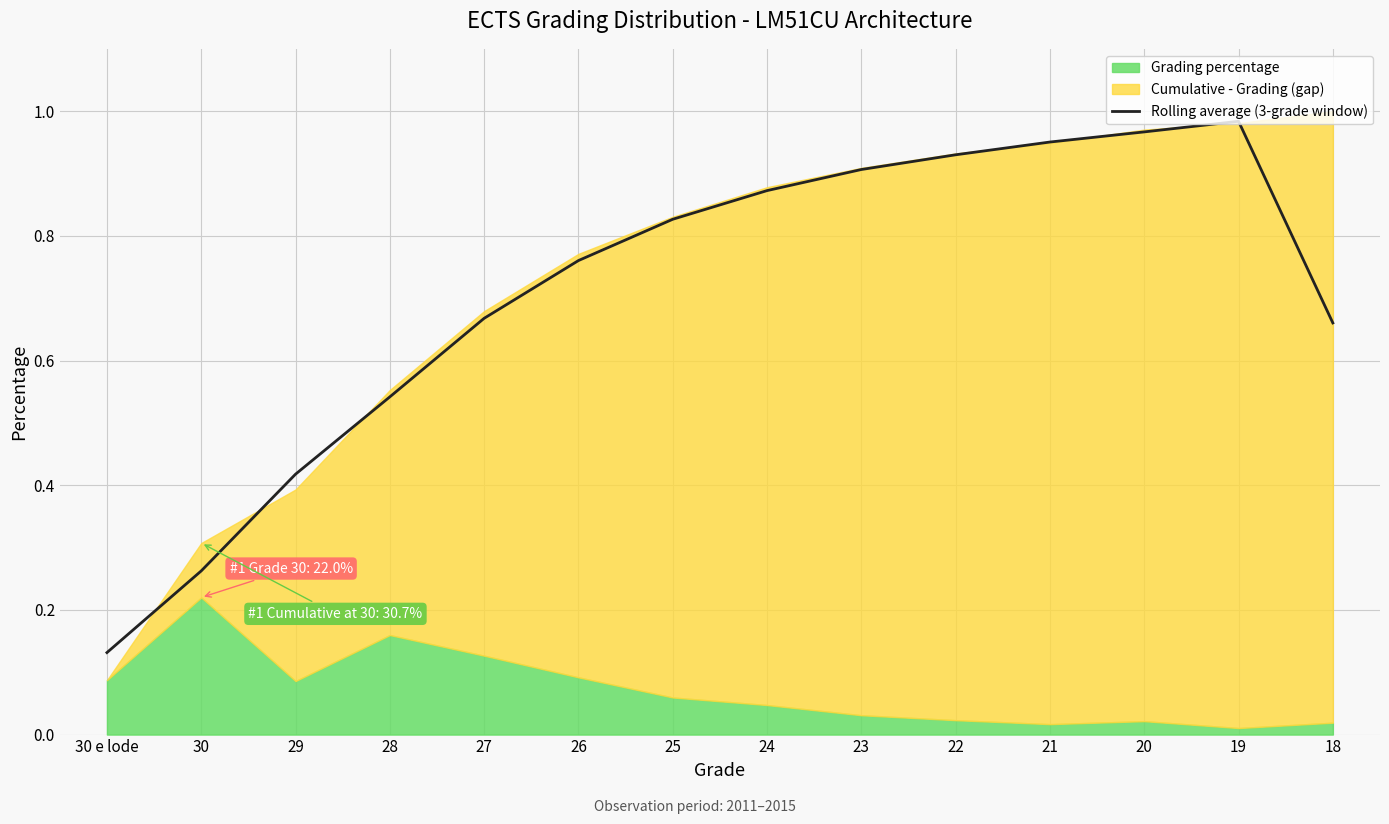

True or false: the data shows 0.5 at 22.

False